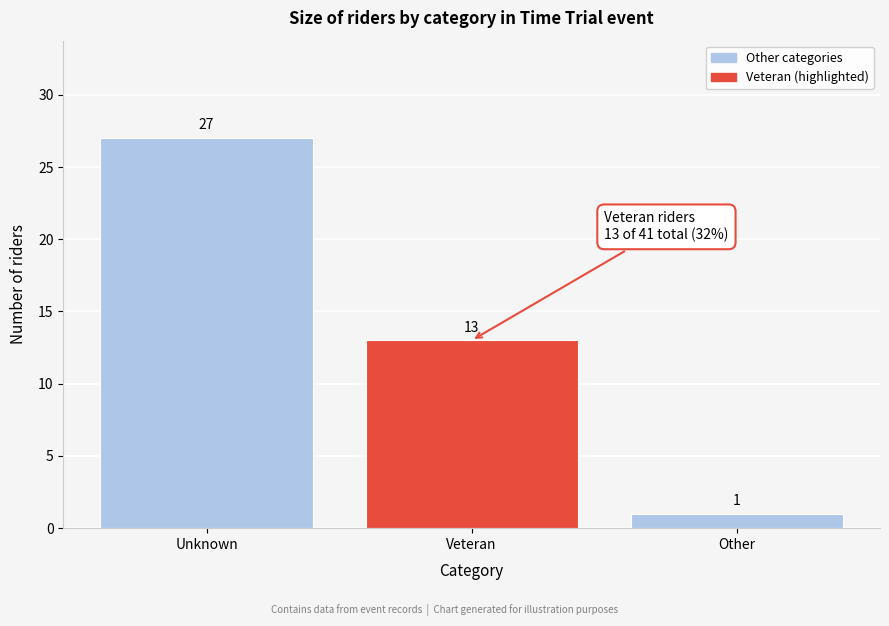

Reading left to right, transcribe all the data shown in this chart.

27	13	1